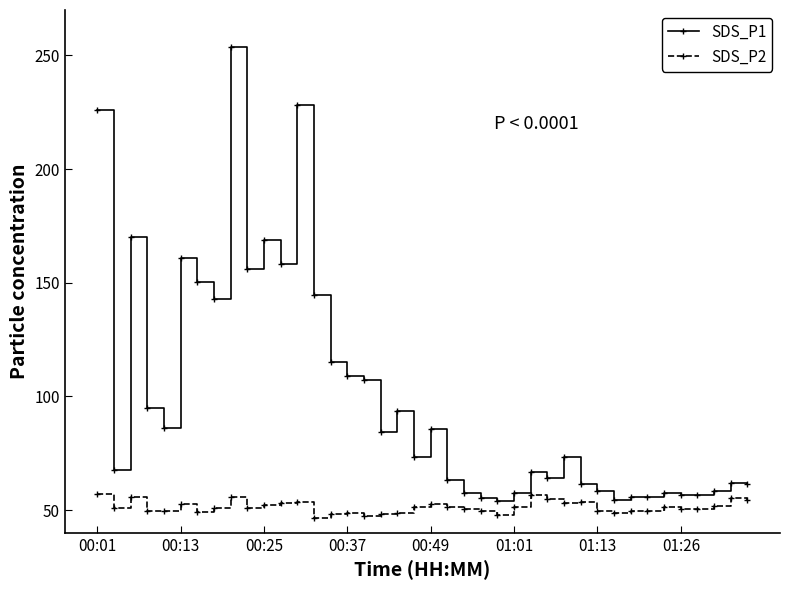

What is the value of the SDS_P2 point at the 39th from the left?

55.3